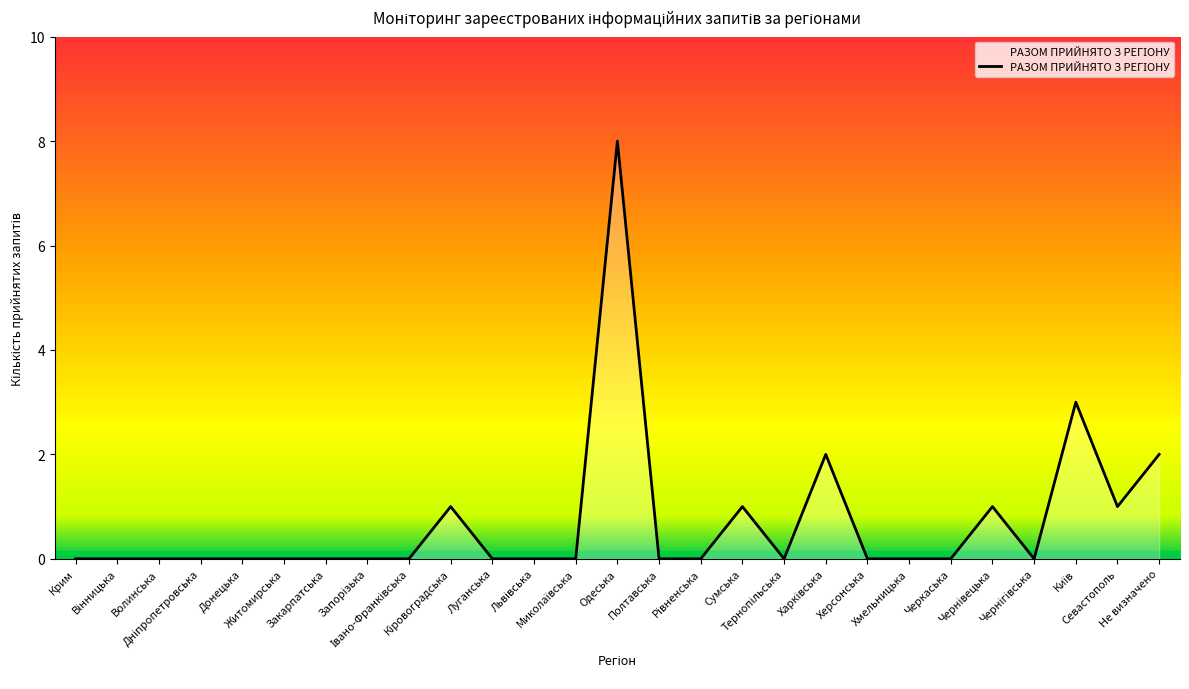

True or false: there are more than 1 points higher than both neighbors.

True